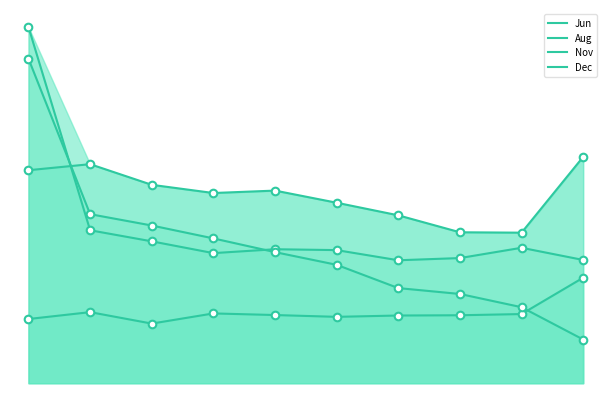

Which series has the largest total across all categories?

Nov